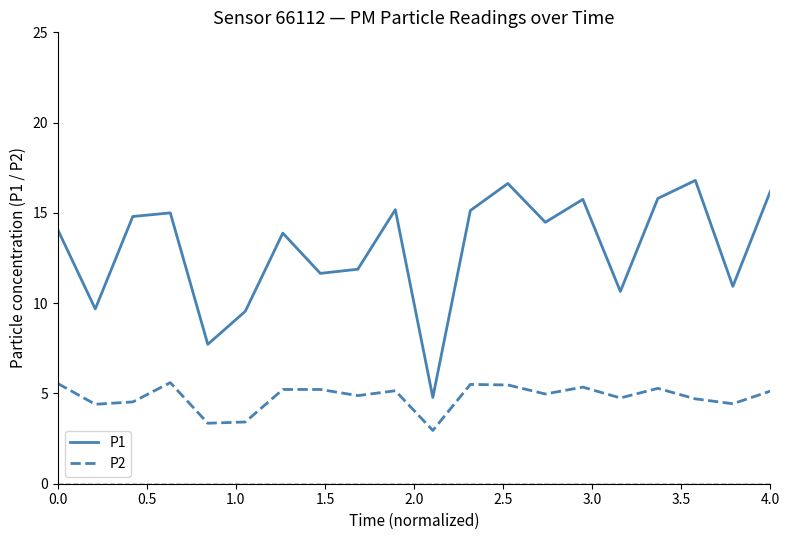

What is the minimum value for P1?

4.8